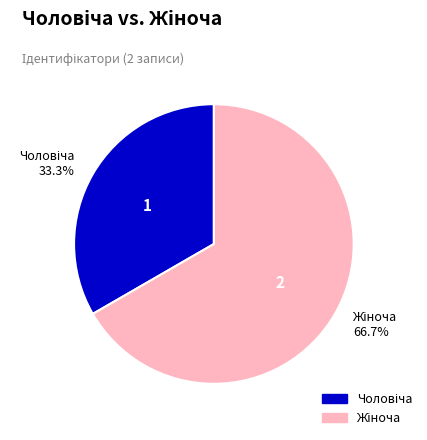

Between Чоловіча and Жіноча, which is larger?

Жіноча